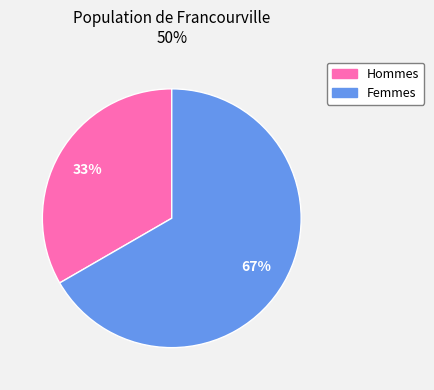

To the nearest percent, what is the average slice percentage?

50%